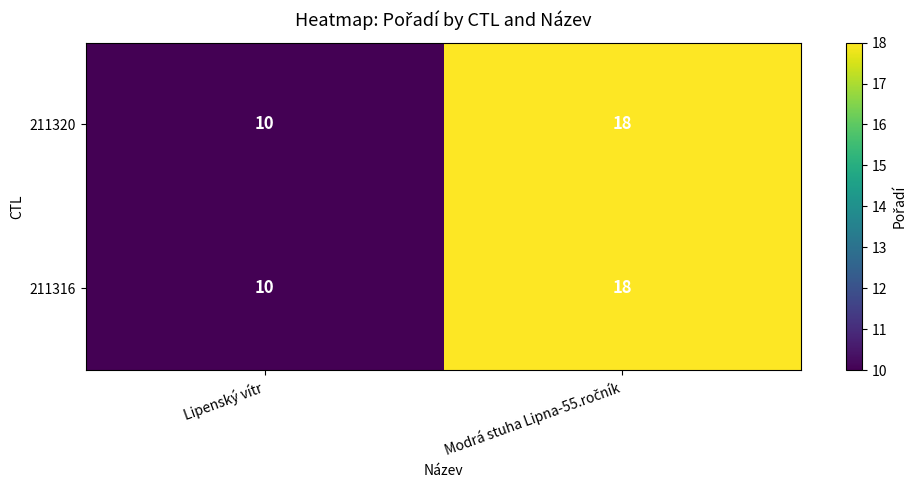

True or false: 211316 has a value of 10 at Lipenský vítr.

True